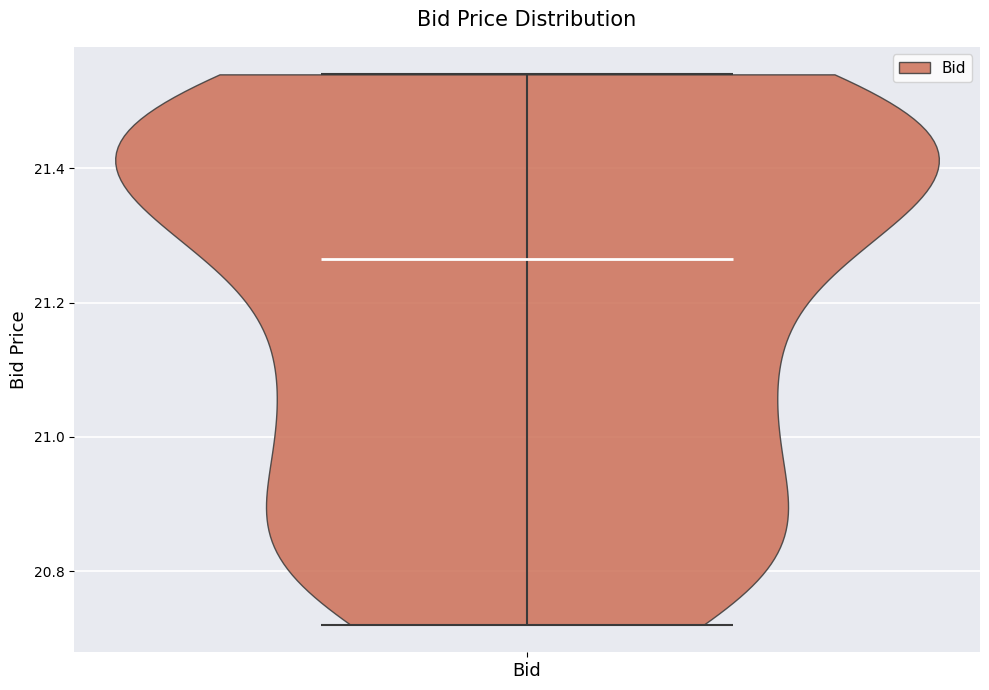

Where does the median line of the violin for Bid sit on the y-axis? The values are not printed on the chart, so give them approximately, as read against the axis.

21.26